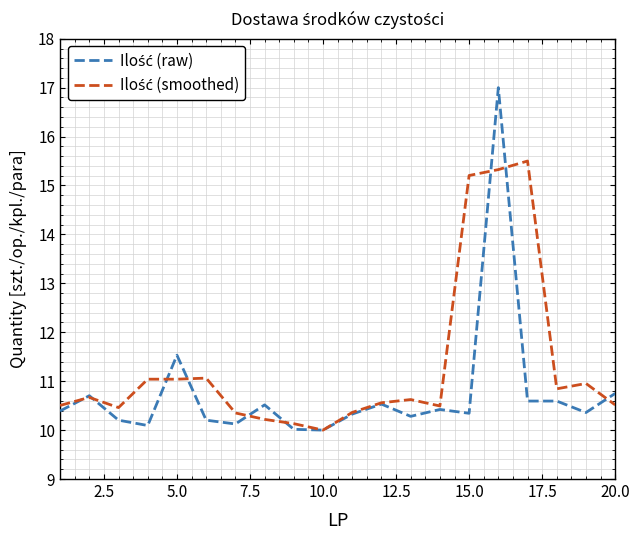

What is the smallest value displayed?

10.0